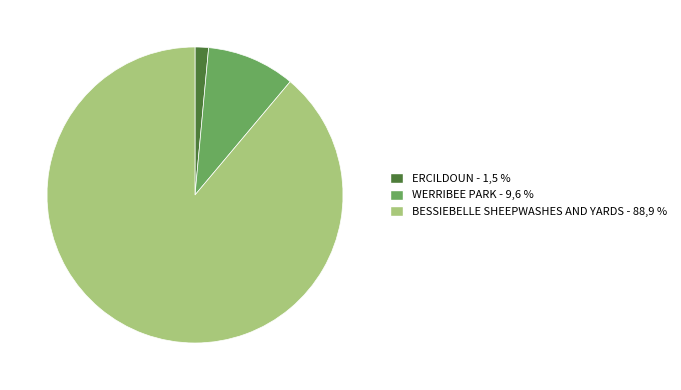

Is the sum of WERRIBEE PARK and BESSIEBELLE SHEEPWASHES AND YARDS greater than half?

Yes